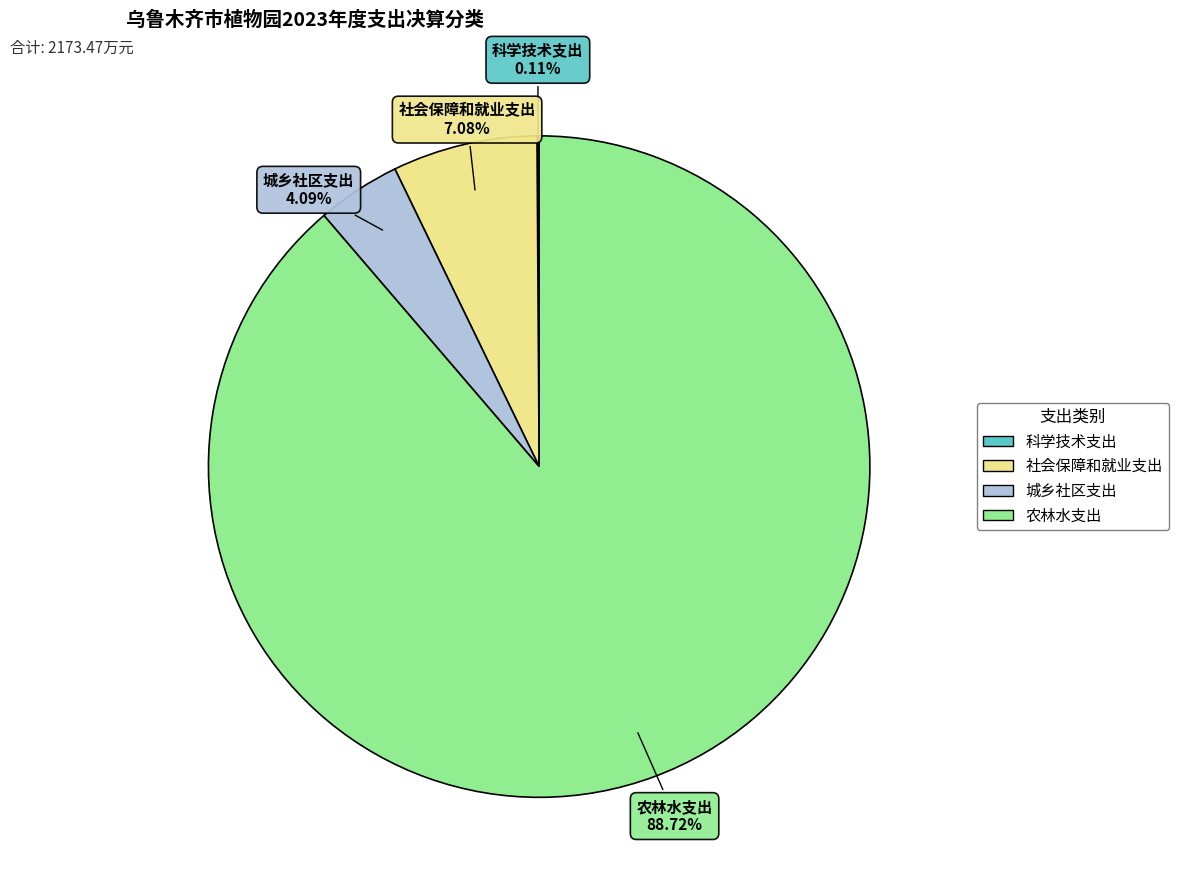

Combined, do 农林水支出 and 城乡社区支出 account for over 50%?

Yes